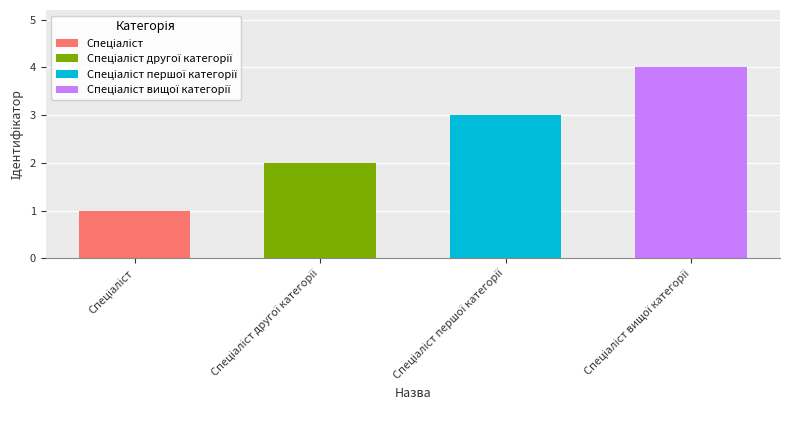

What is the sum of the values at Спеціаліст and Спеціаліст першої категорії?

4